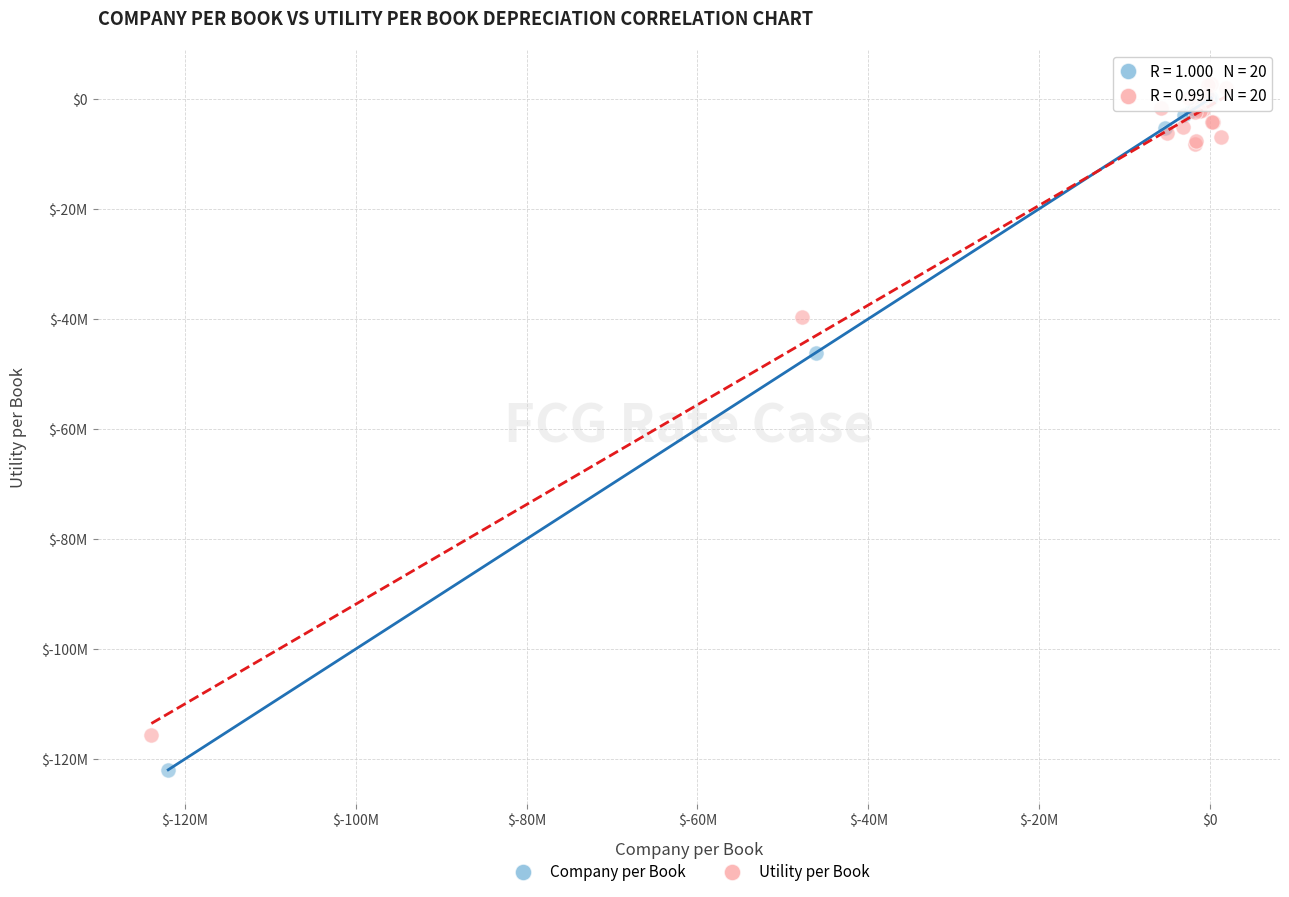

Which series has the largest Y range (max minus min)?

Company per Book